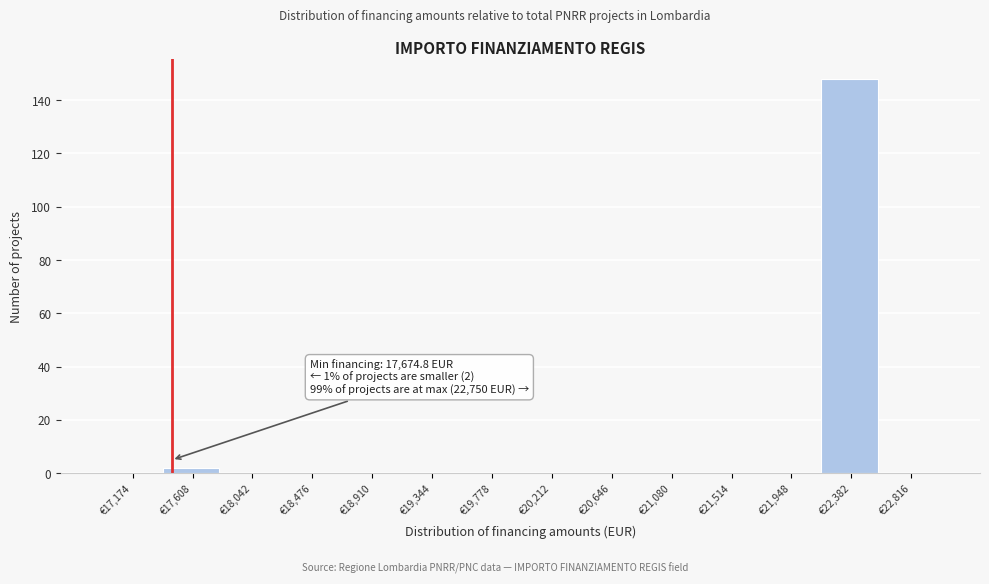

Reading left to right, extract all data points from this chart.

€17,174=0	€17,608=2	€18,042=0	€18,476=0	€18,910=0	€19,344=0	€19,778=0	€20,212=0	€20,646=0	€21,080=0	€21,514=0	€21,948=0	€22,382=148	€22,816=0